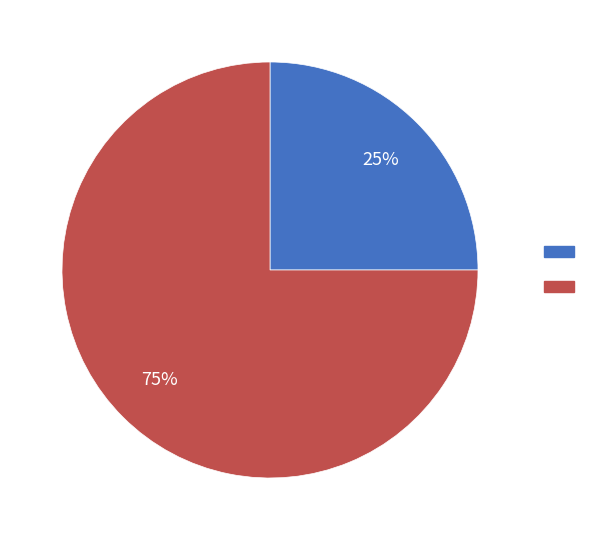

To the nearest percent, what is the difference between the largest and smallest slice percentages?

50%